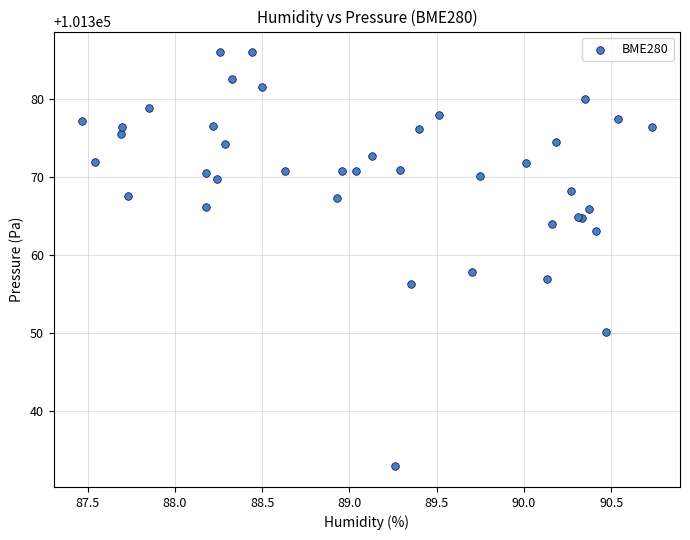

What Y value in the scatter plot is closest to 101359?

101357.8